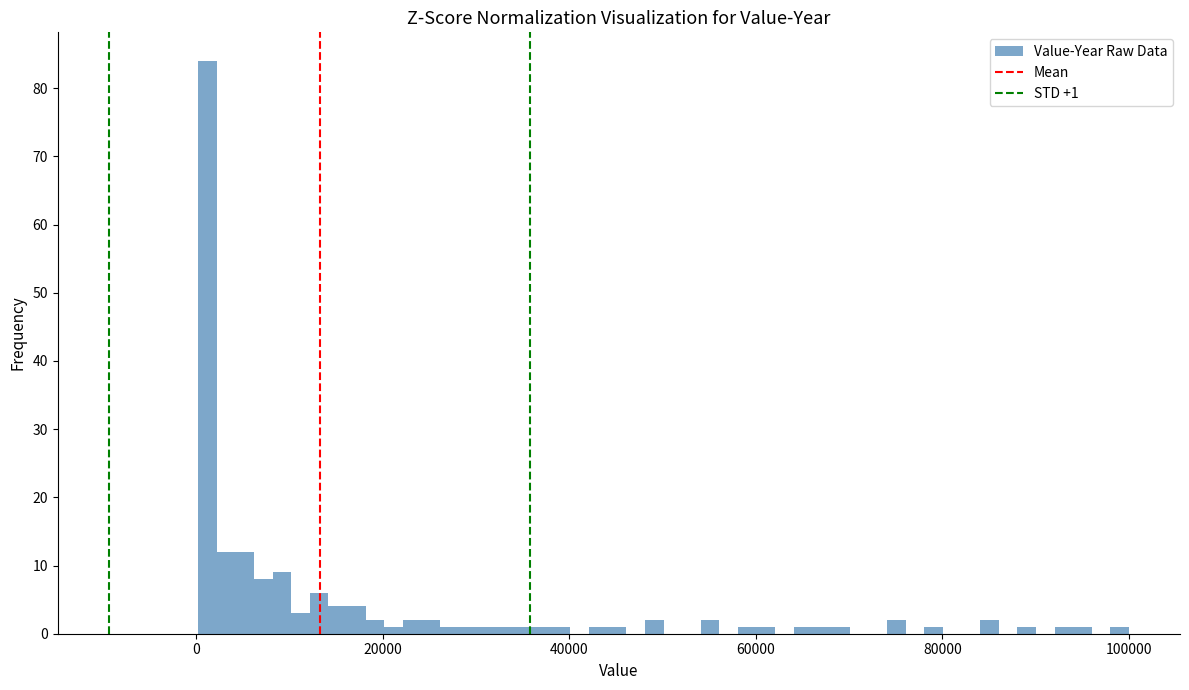

Around what value on the x-axis is the tallest bar? Give the approximate position of its centre, as read against the axis.

2000